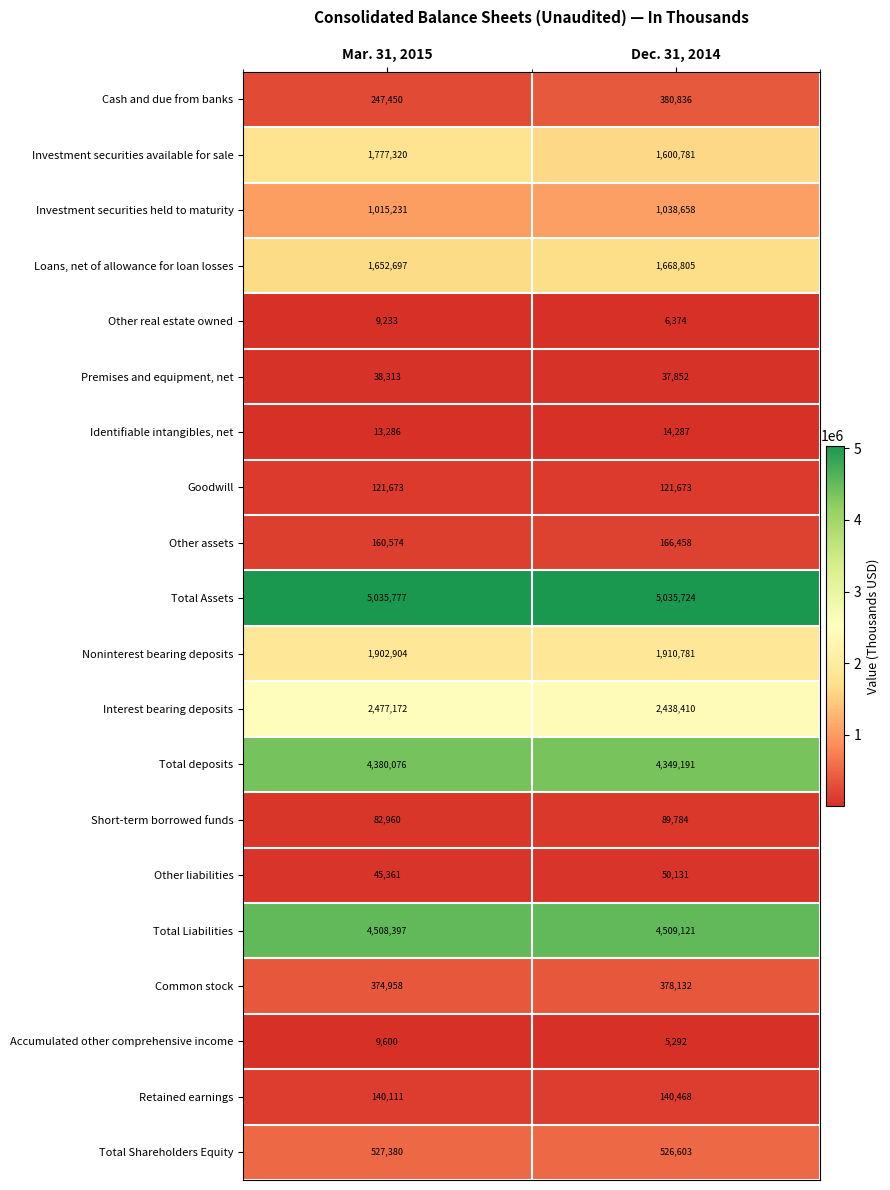

Is it true that Accumulated other comprehensive income equals 9600 at Mar. 31, 2015?

True